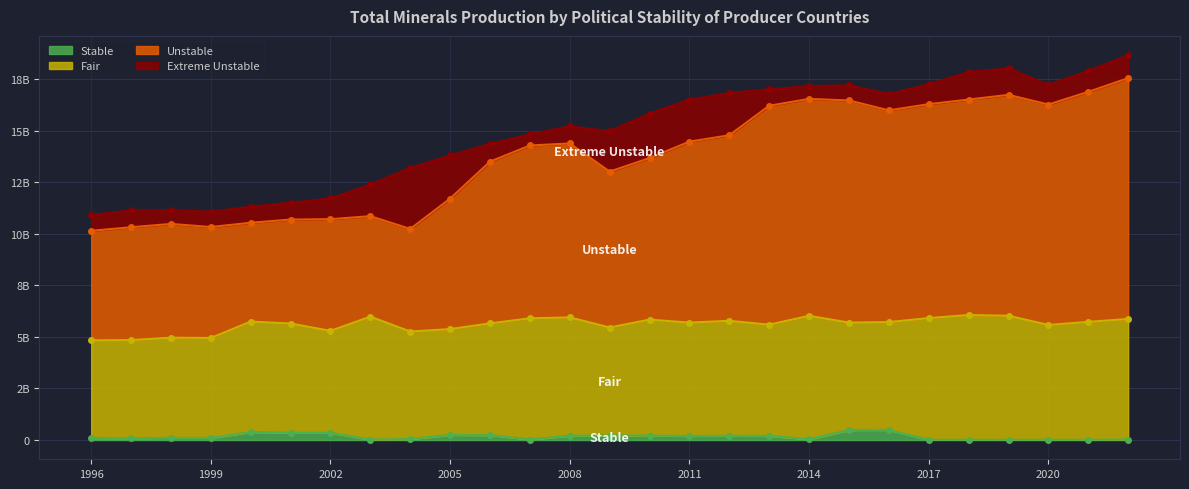

Which series has the largest total across all categories?

Unstable